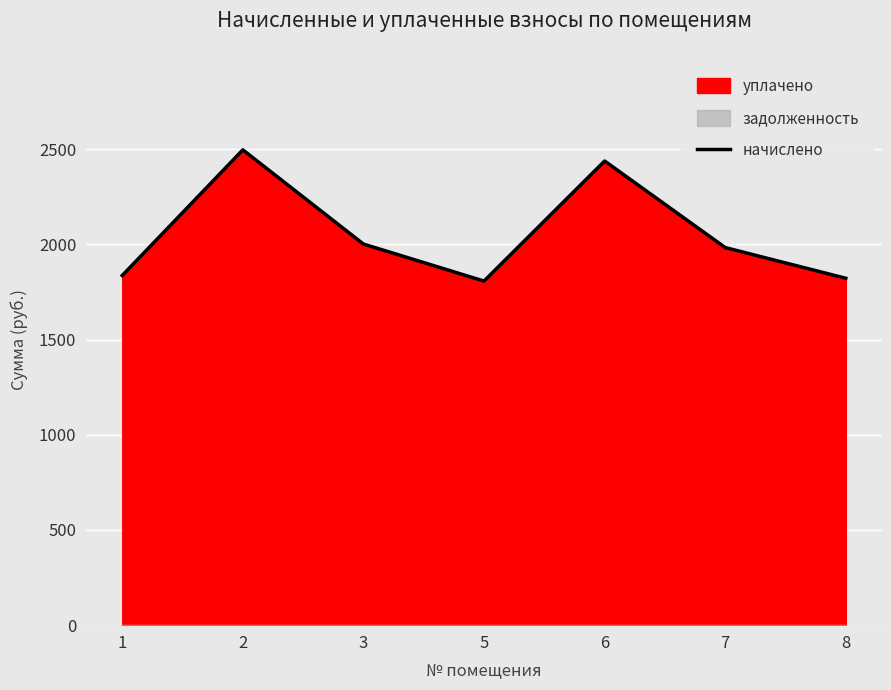

What is the maximum value for начислено?

2496.5